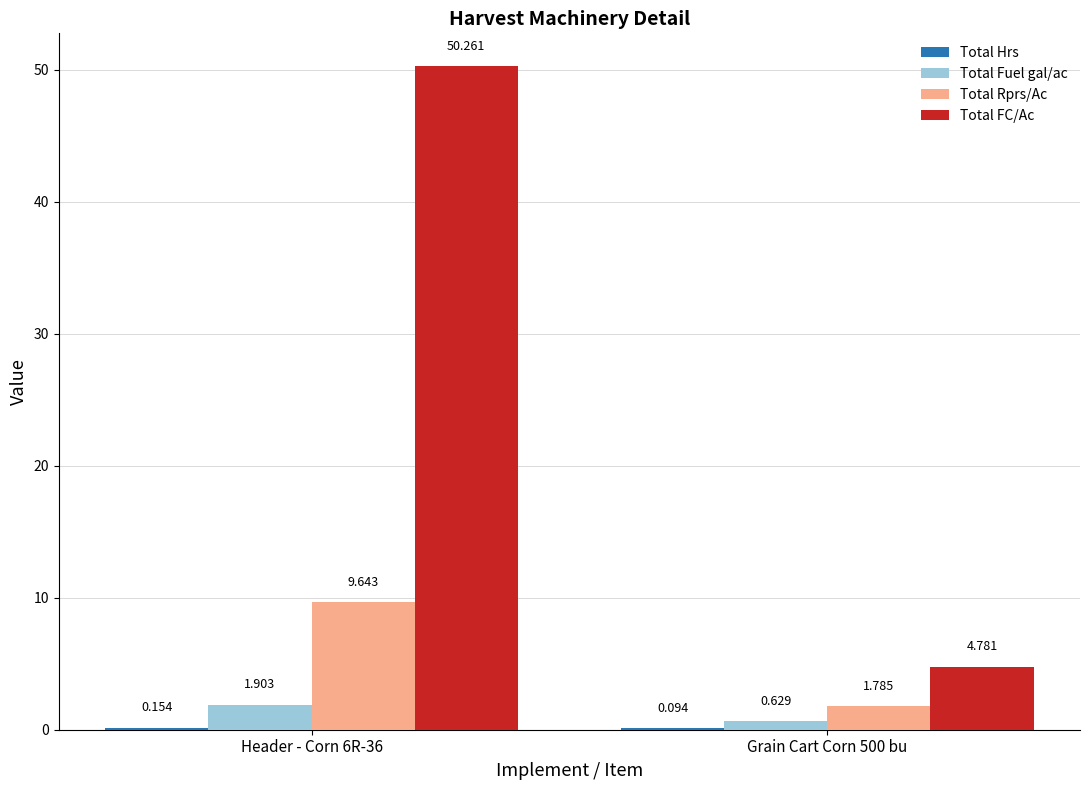

Which series has the largest total across all categories?

Total FC/Ac